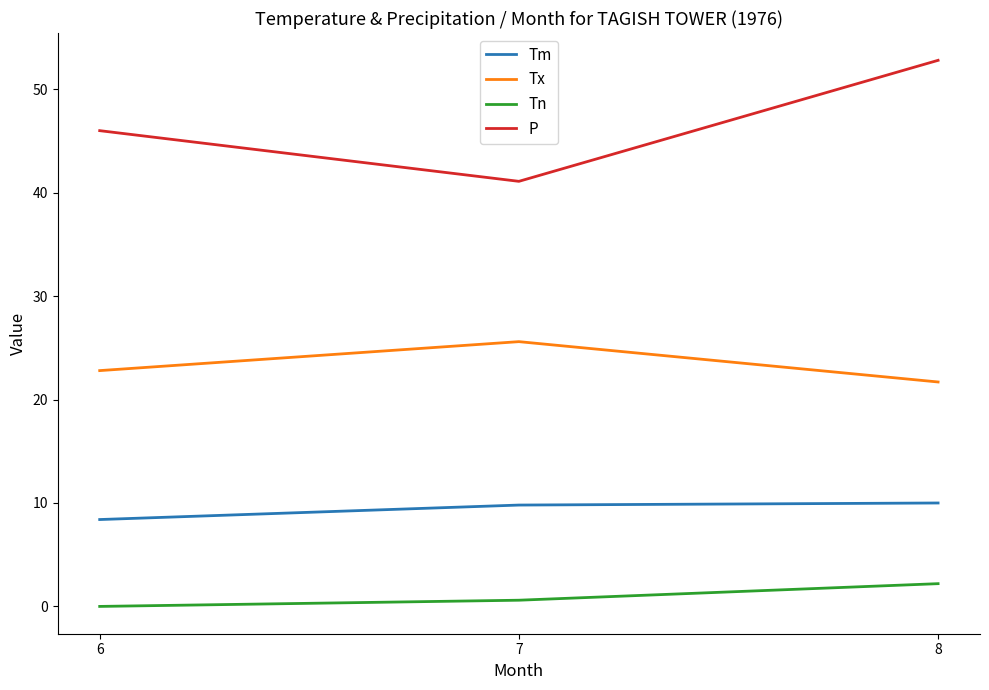

What is the difference between the maximum and second lowest values in the Tx series?

2.8